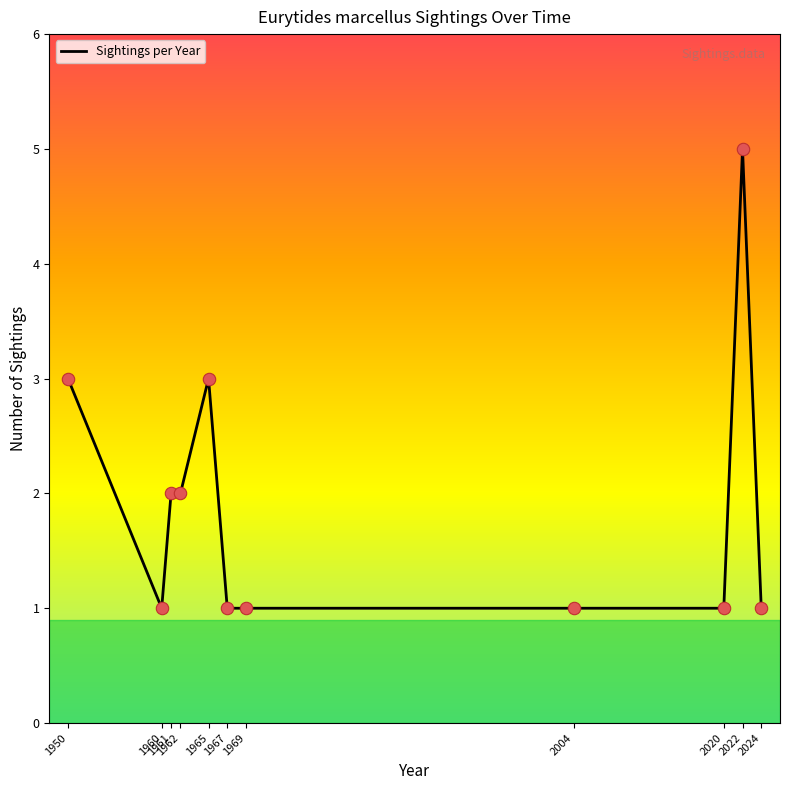

What is the ratio of the value at 1962 to the value at 2020?

2.0